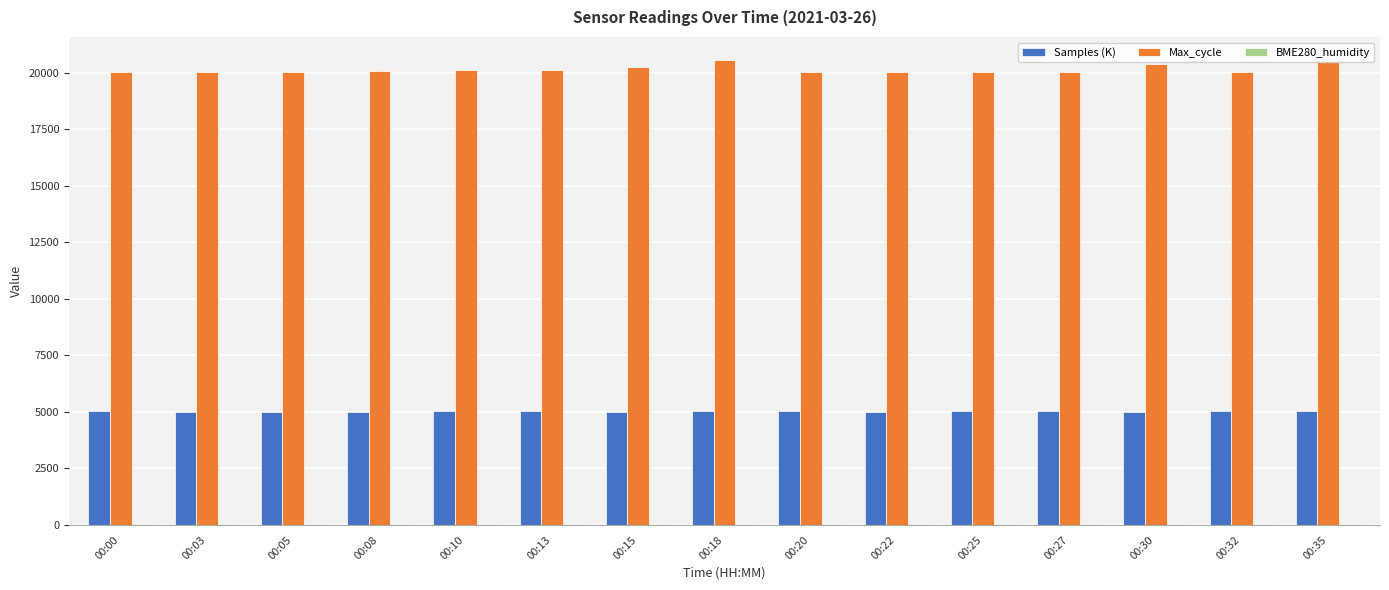

How many values in the Samples (K) series exceed 5024?

8